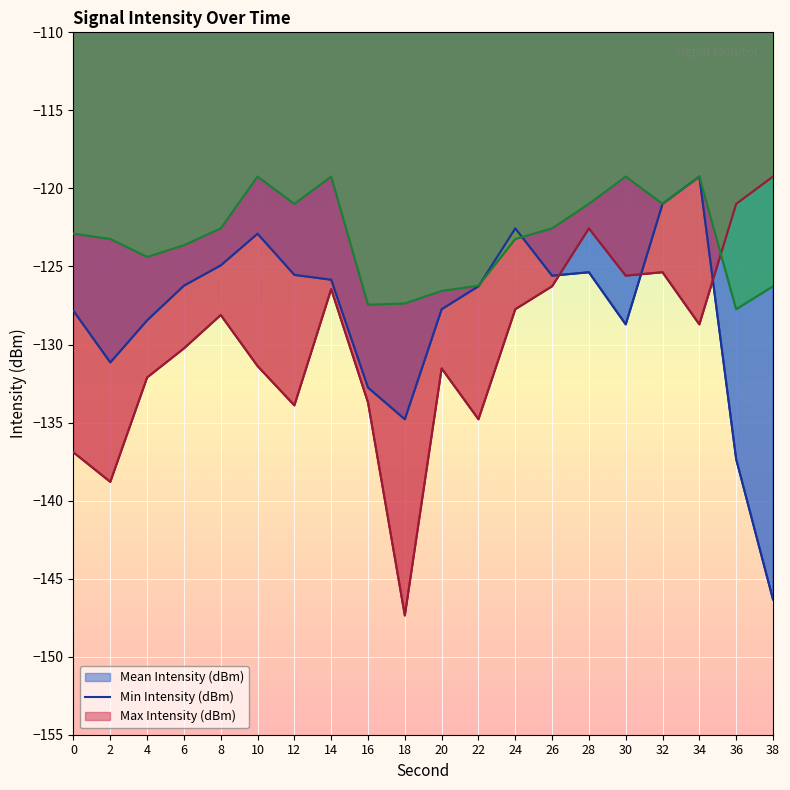

Which series has the largest total across all categories?

Max Intensity (dBm)